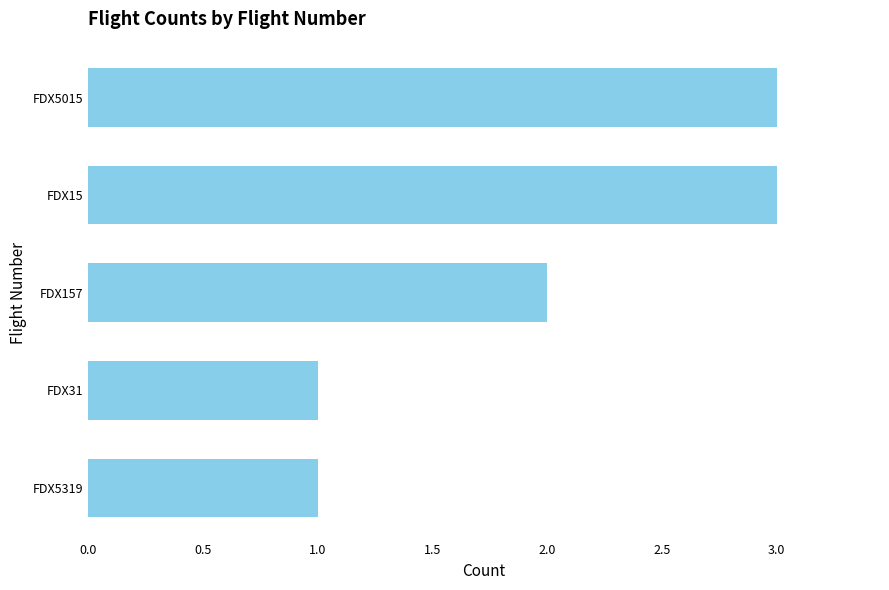

Between FDX157 and FDX5015, which is larger?

FDX5015